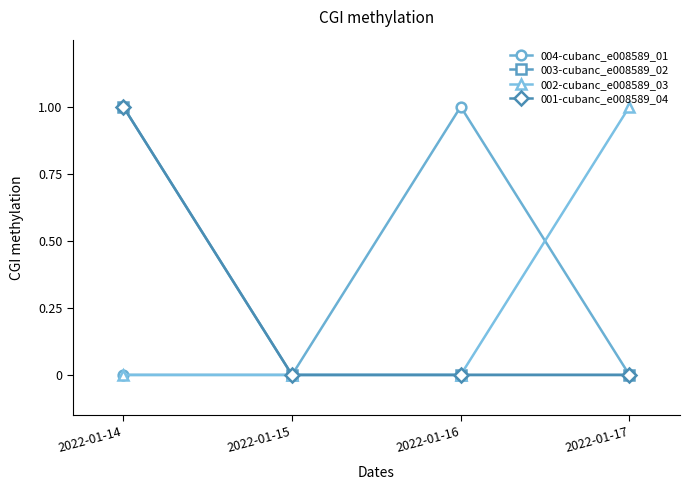

Reading right to left, what are all the values shown in this chart?

004-cubanc_e008589_01: 2022-01-17=0	2022-01-16=1	2022-01-15=0	2022-01-14=0
003-cubanc_e008589_02: 2022-01-17=0	2022-01-16=0	2022-01-15=0	2022-01-14=1
002-cubanc_e008589_03: 2022-01-17=1	2022-01-16=0	2022-01-15=0	2022-01-14=0
001-cubanc_e008589_04: 2022-01-17=0	2022-01-16=0	2022-01-15=0	2022-01-14=1